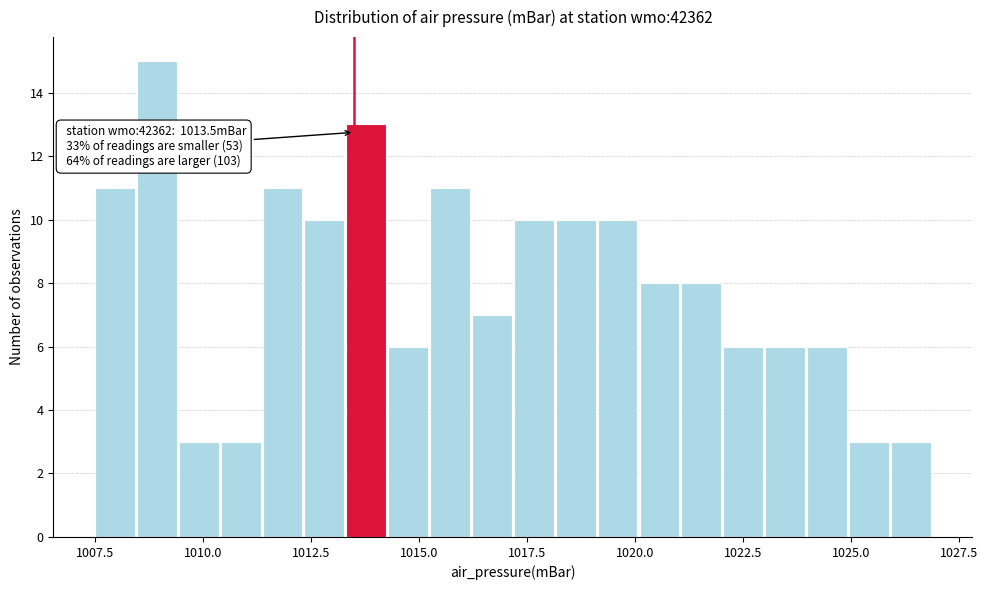

Read against the x-axis, roughly where is the centre of the tallest bar?

1009.0